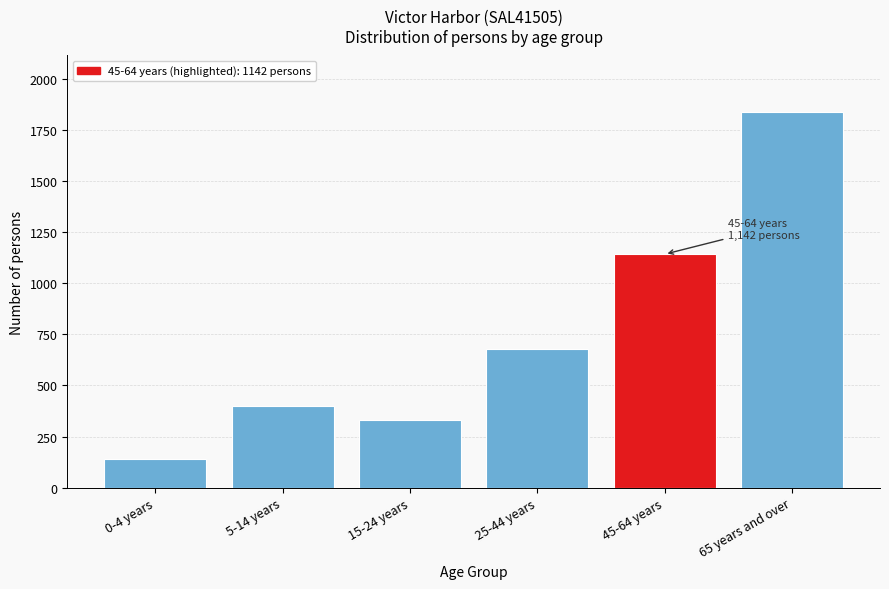

Reading left to right, list all the values displayed in this chart.

138	399	330	679	1142	1838